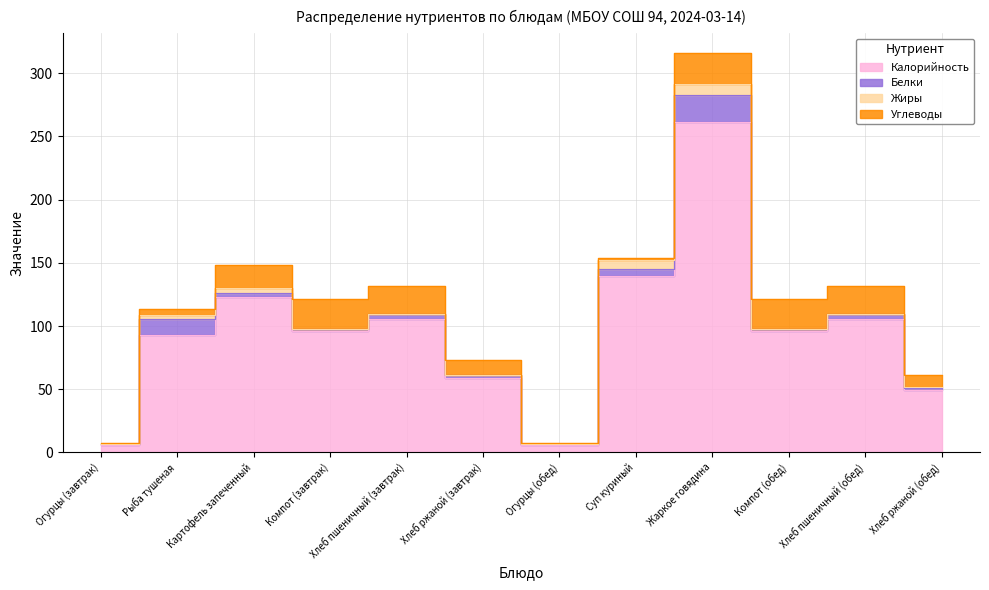

What is the average value of the Углеводы series?

13.7